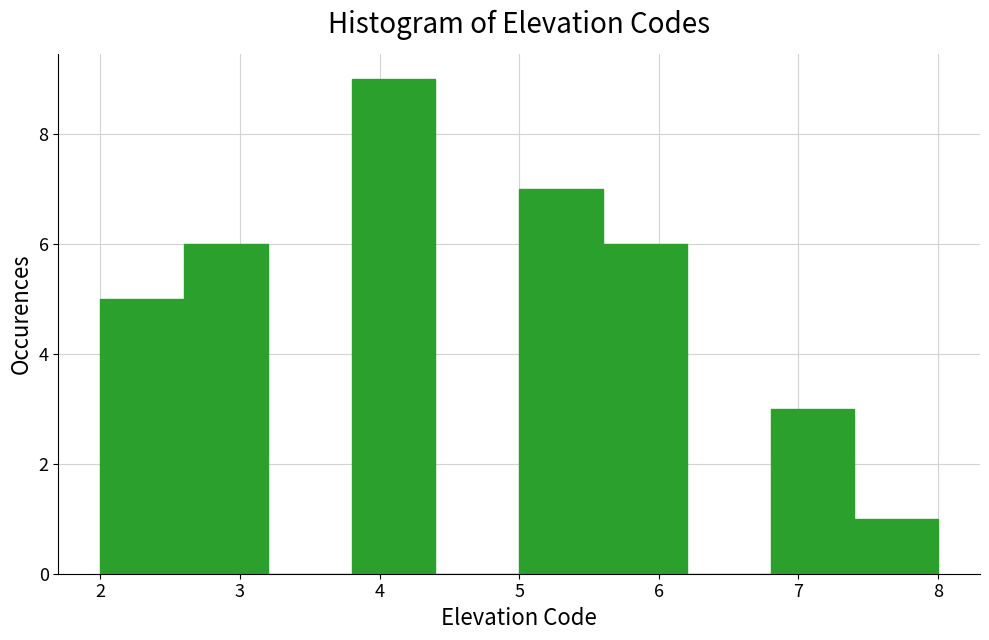

What is the height of the bar covering 3.8 to 4.4 on the x-axis? The values are not printed on the chart, so give them approximately, as read against the axis.

9